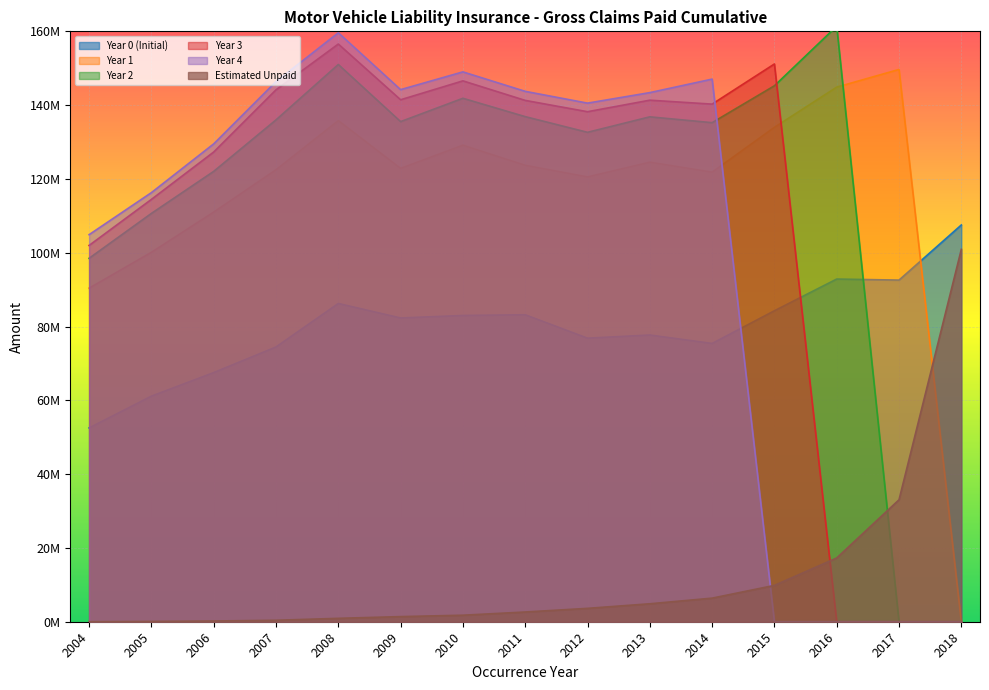

What is the difference between the Year 0 (Initial) values at 2006 and 2005?

6388913.0